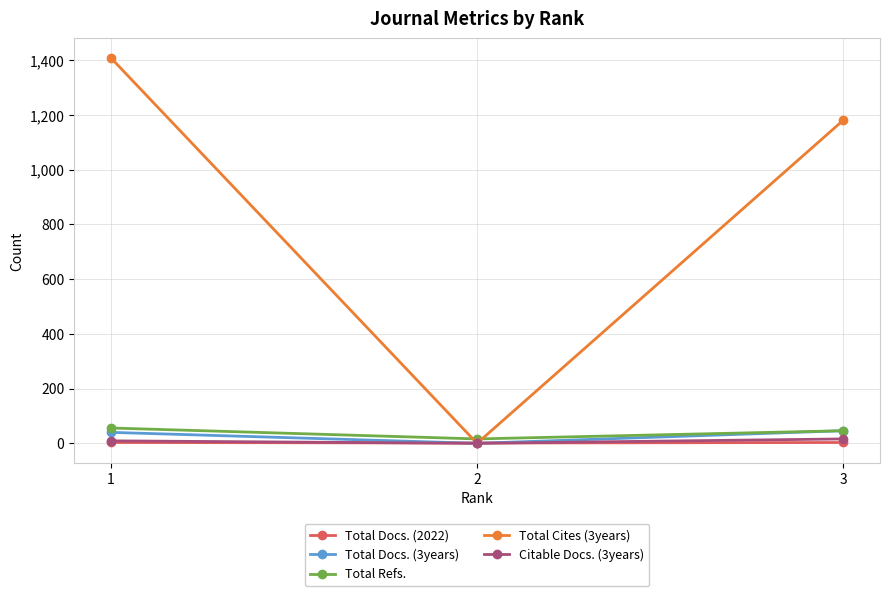

At which label does Total Refs. first exceed 46?

1